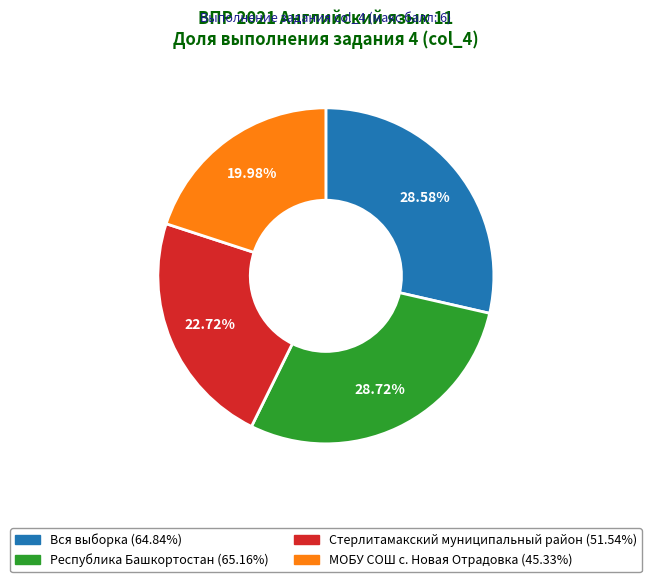

What is the ratio of the value at Вся выборка to the value at МОБУ СОШ с. Новая Отрадовка?

1.4